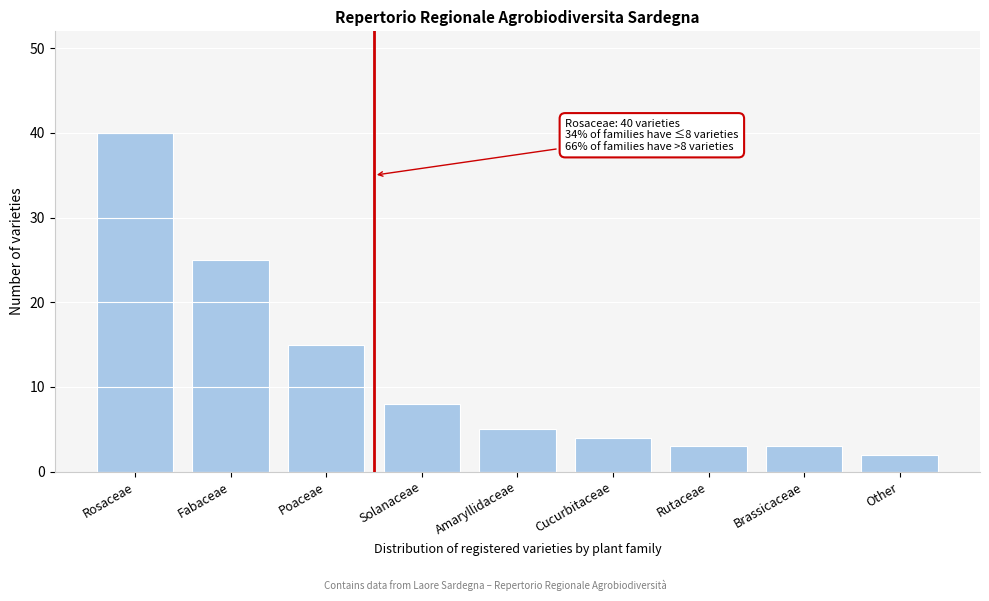

Reading left to right, what are all the values shown in this chart?

Rosaceae=40	Fabaceae=25	Poaceae=15	Solanaceae=8	Amaryllidaceae=5	Cucurbitaceae=4	Rutaceae=3	Brassicaceae=3	Other=2